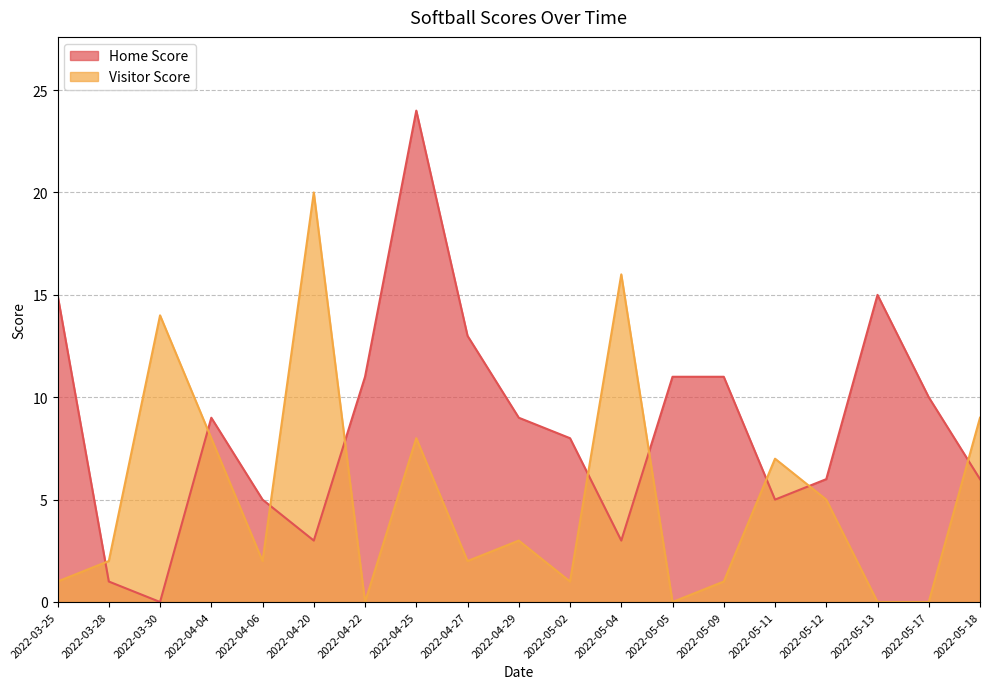

The Home Score series shows 3 at 2022-04-22. True or false?

False